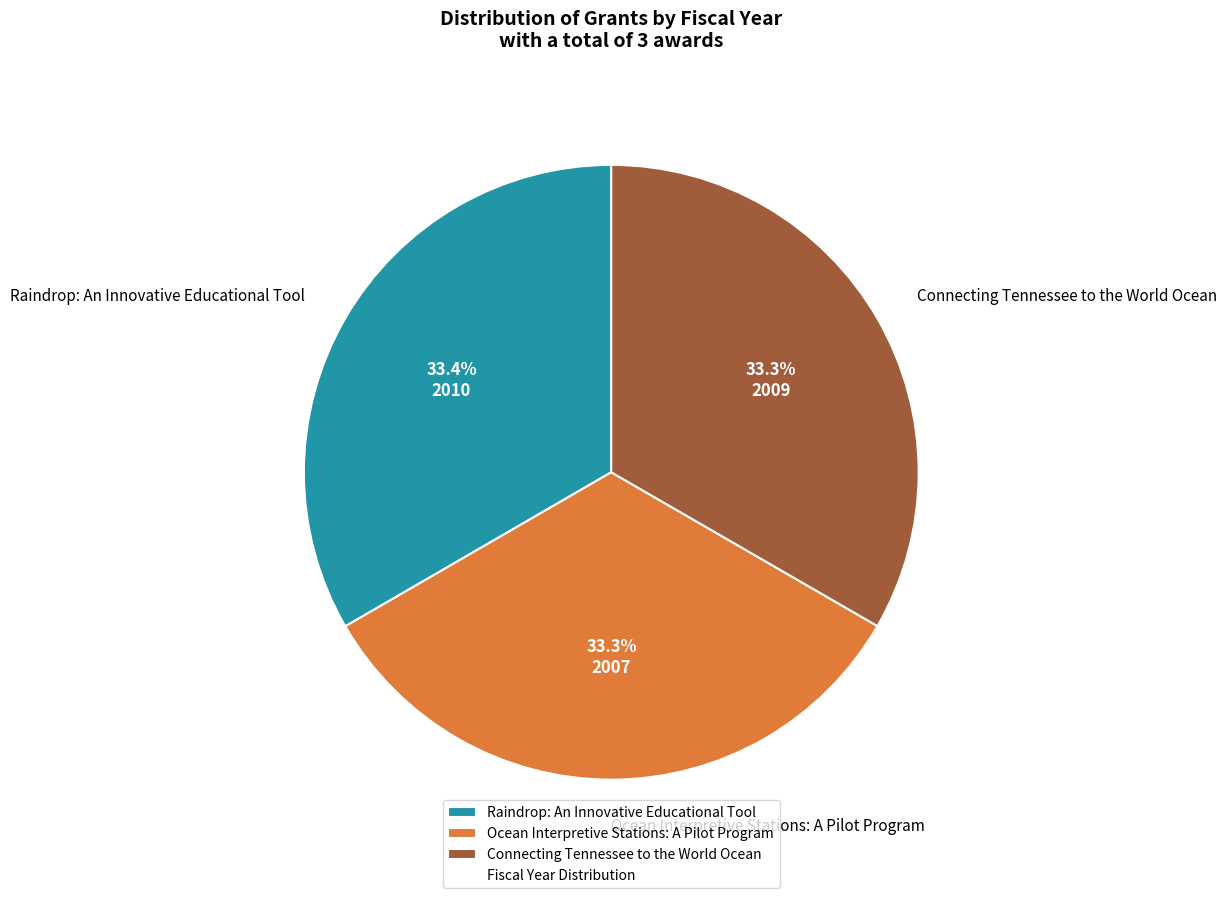

Count the number of slices in the pie.

3